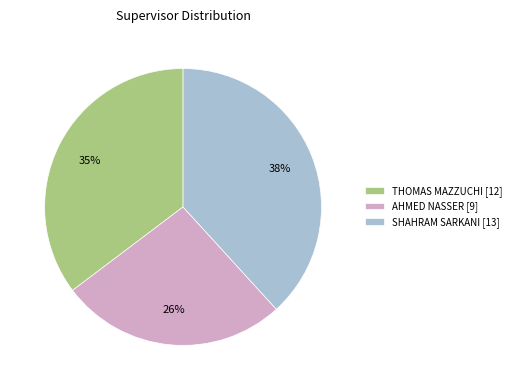

The THOMAS MAZZUCHI slice represents 24% of the pie. True or false?

False